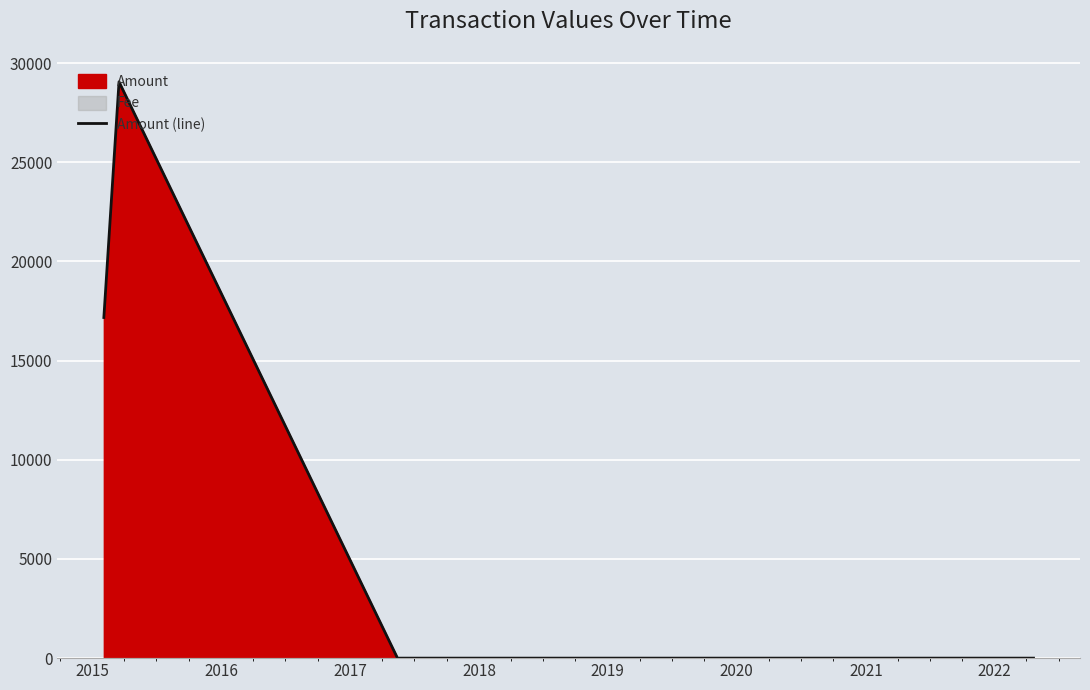

What is the maximum value for Amount (line)?

29058.0